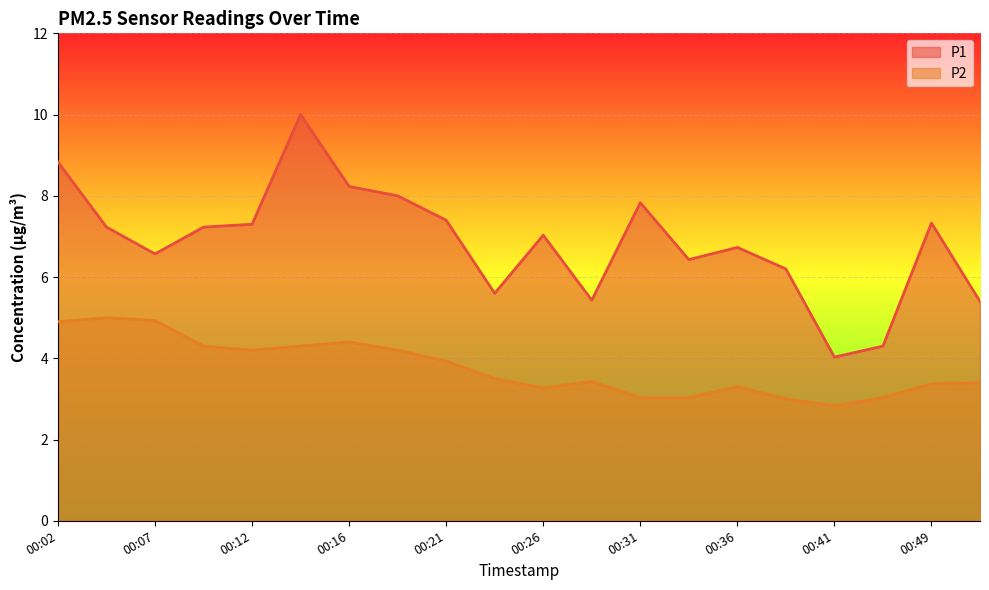

How many categories are shown in the chart?

20